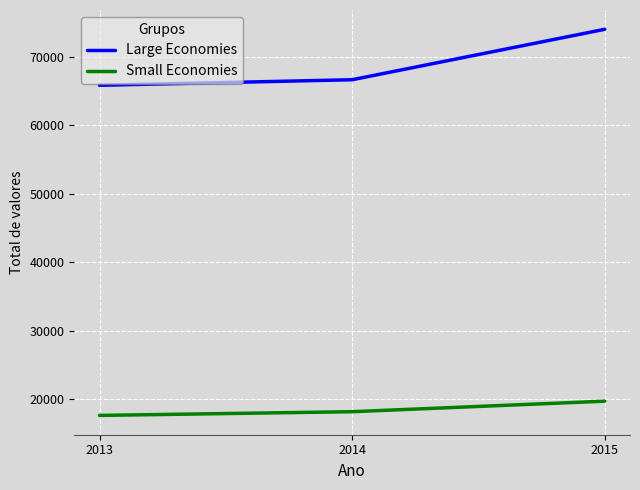

True or false: Small Economies has a value of 29050 at 2013.

False